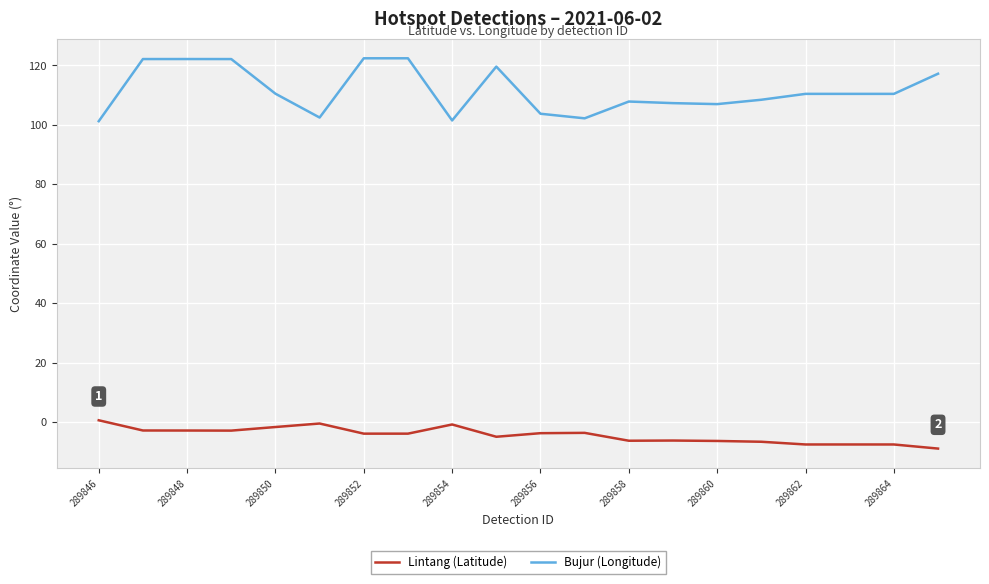

Rank the series by their maximum value, from highest to lowest.

Bujur (Longitude), Lintang (Latitude)